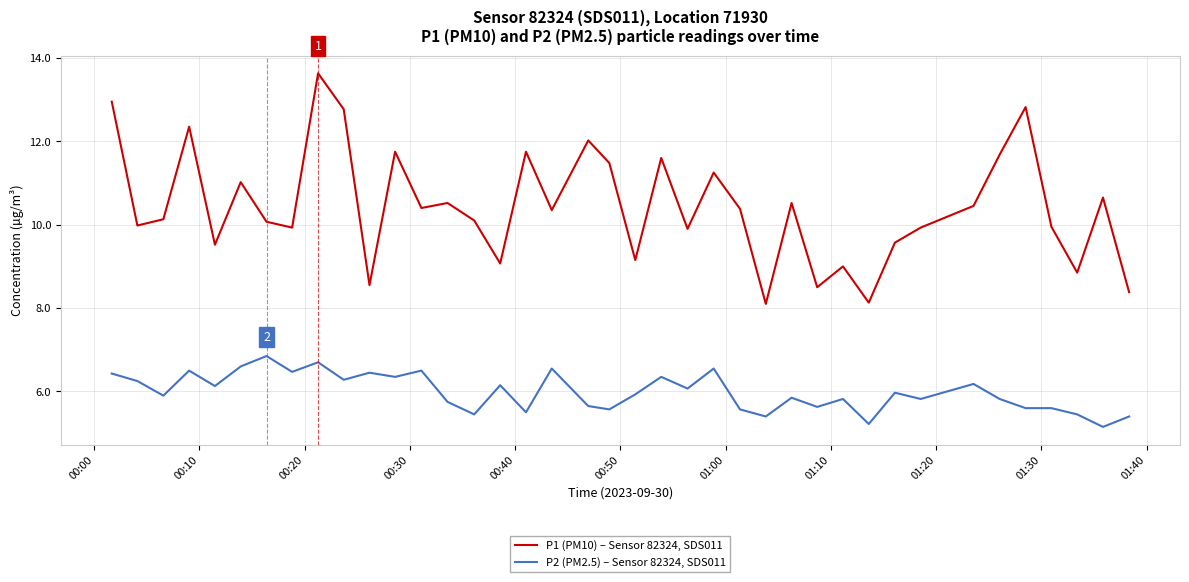

Count the number of categories in the chart.

40